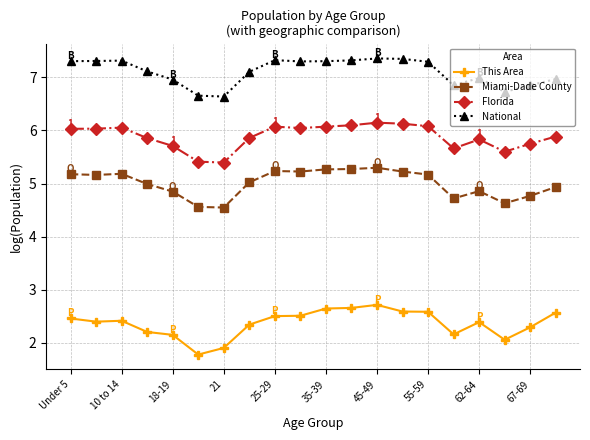

Is this an area chart (filled region under the line)?

No